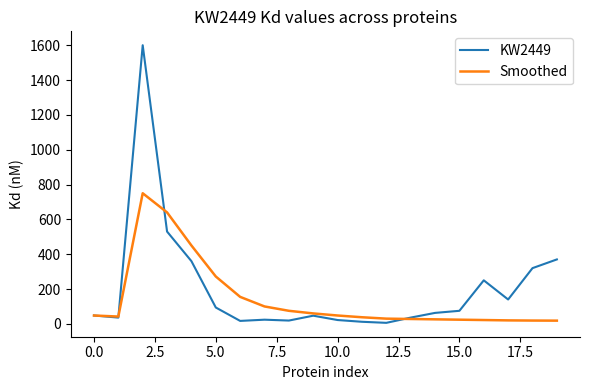

Is this an area chart (filled region under the line)?

No